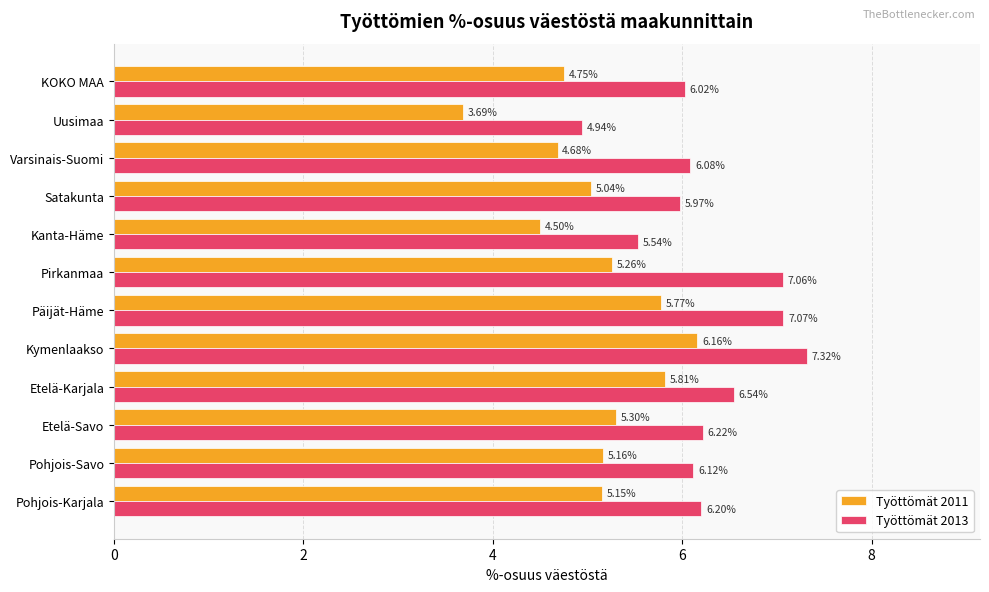

What is the difference between the second highest and second lowest values in the Työttömät 2013 series?

1.5